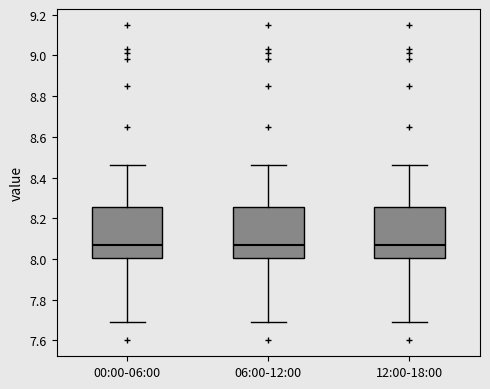

Reading left to right, read every box against the y-axis: the position of its median line, the range the box covers, and the ends of its whiskers. The values are not printed on the chart, so give them approximately, as read against the axis.

00:00-06:00: median 8.08, box 8.00 to 8.26, whiskers 7.70 to 8.46
06:00-12:00: median 8.08, box 8.00 to 8.26, whiskers 7.70 to 8.46
12:00-18:00: median 8.08, box 8.00 to 8.26, whiskers 7.70 to 8.46